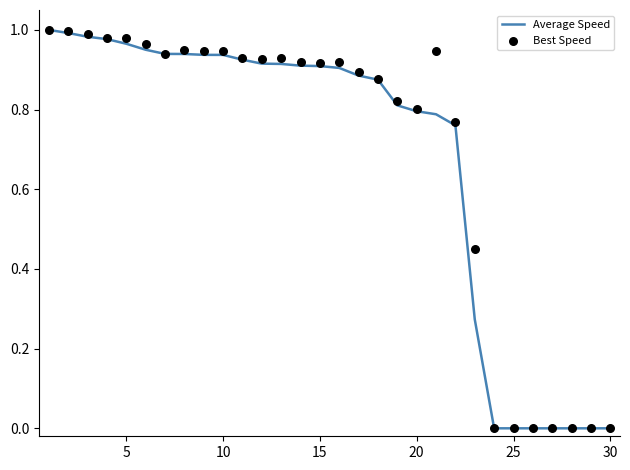

What are all the series names shown in the legend?

Average Speed, Best Speed